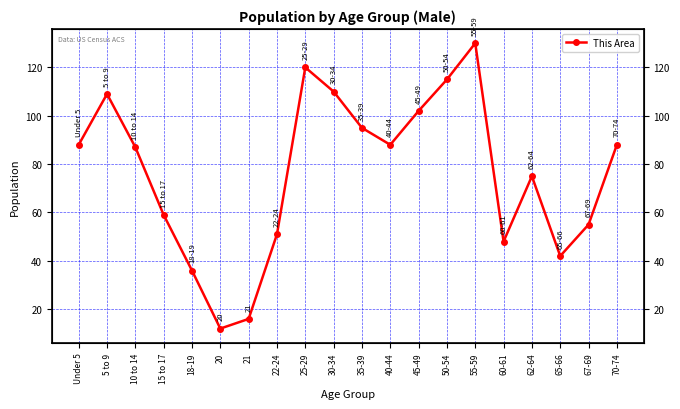

At which label does the data first exceed 88?

5 to 9